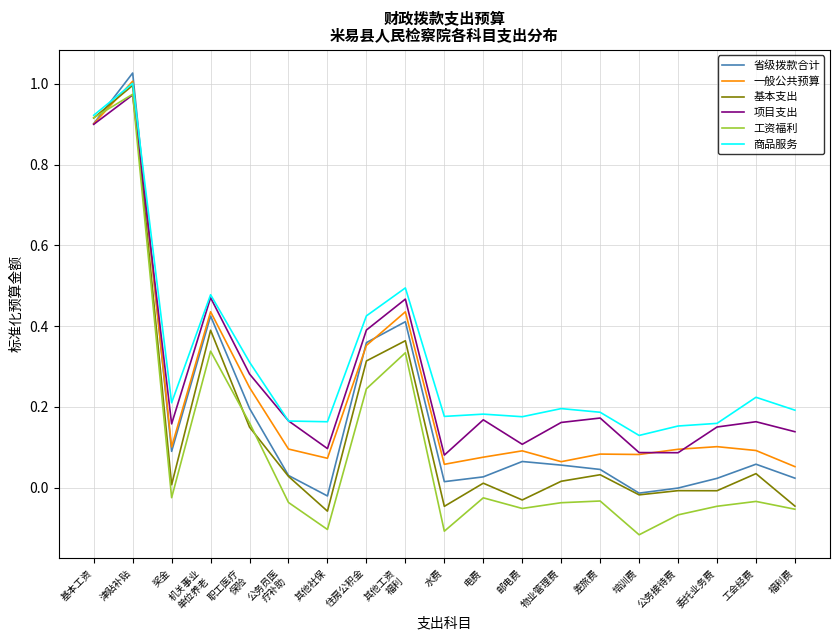

Rank the series at 电费 from highest to lowest value.

商品服务, 项目支出, 一般公共预算, 省级拨款合计, 基本支出, 工资福利